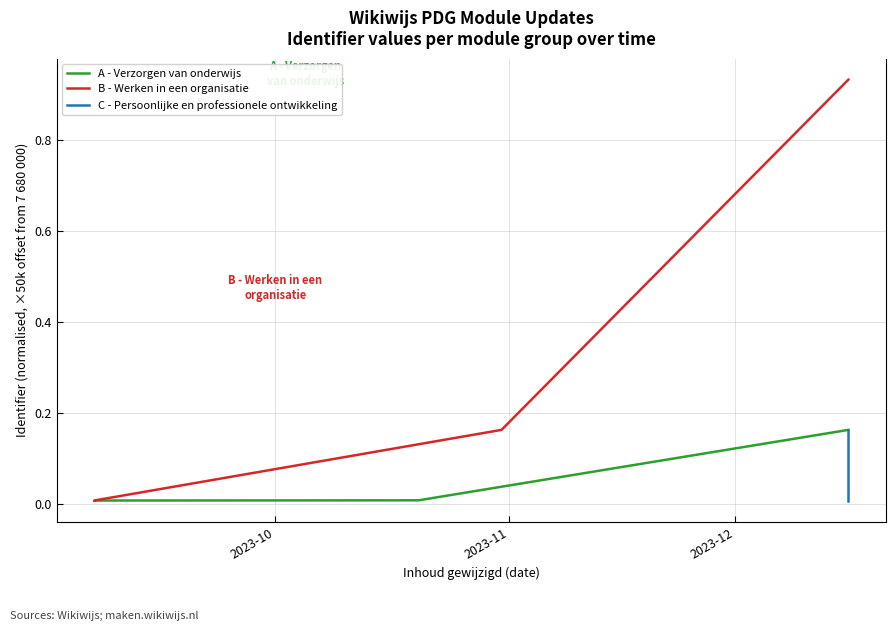

What is the difference between the second highest and minimum values in the B - Werken in een organisatie series?

0.2